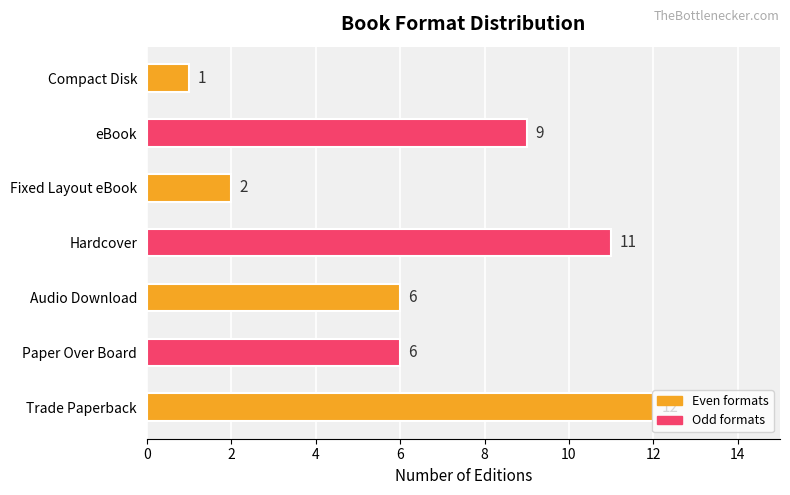

At which category does the chart reach its peak across all series?

Trade Paperback